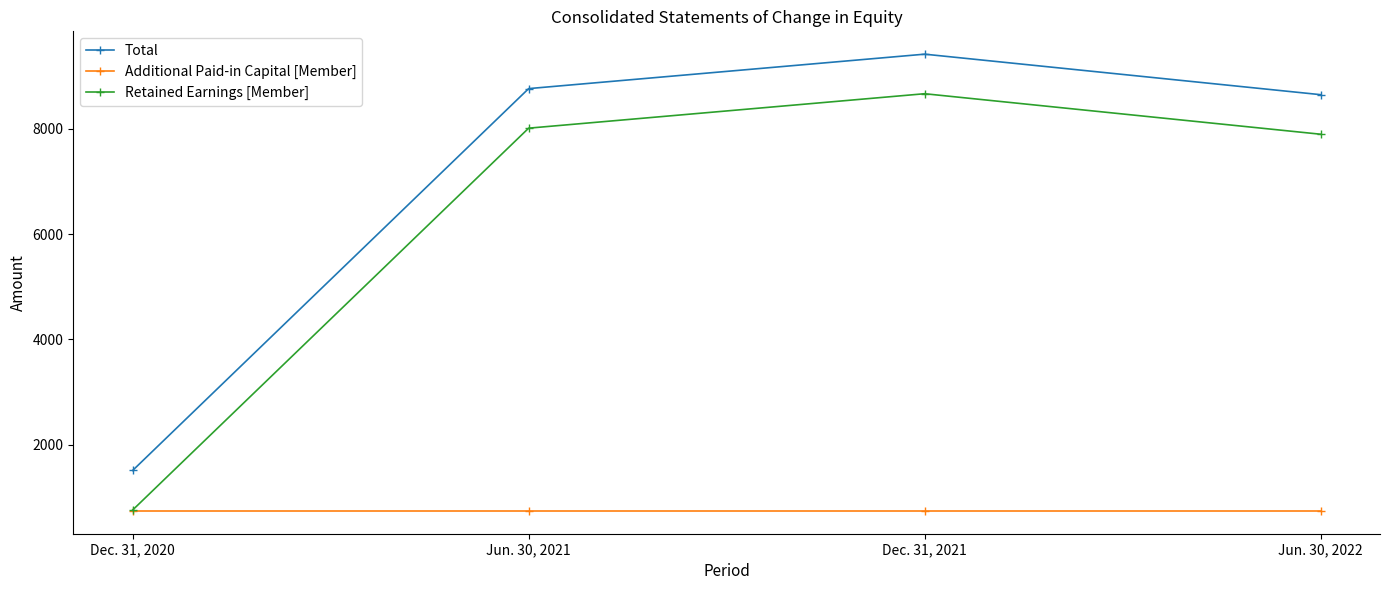

The value of Additional Paid-in Capital [Member] at Jun. 30, 2022 is 750. True or false?

True